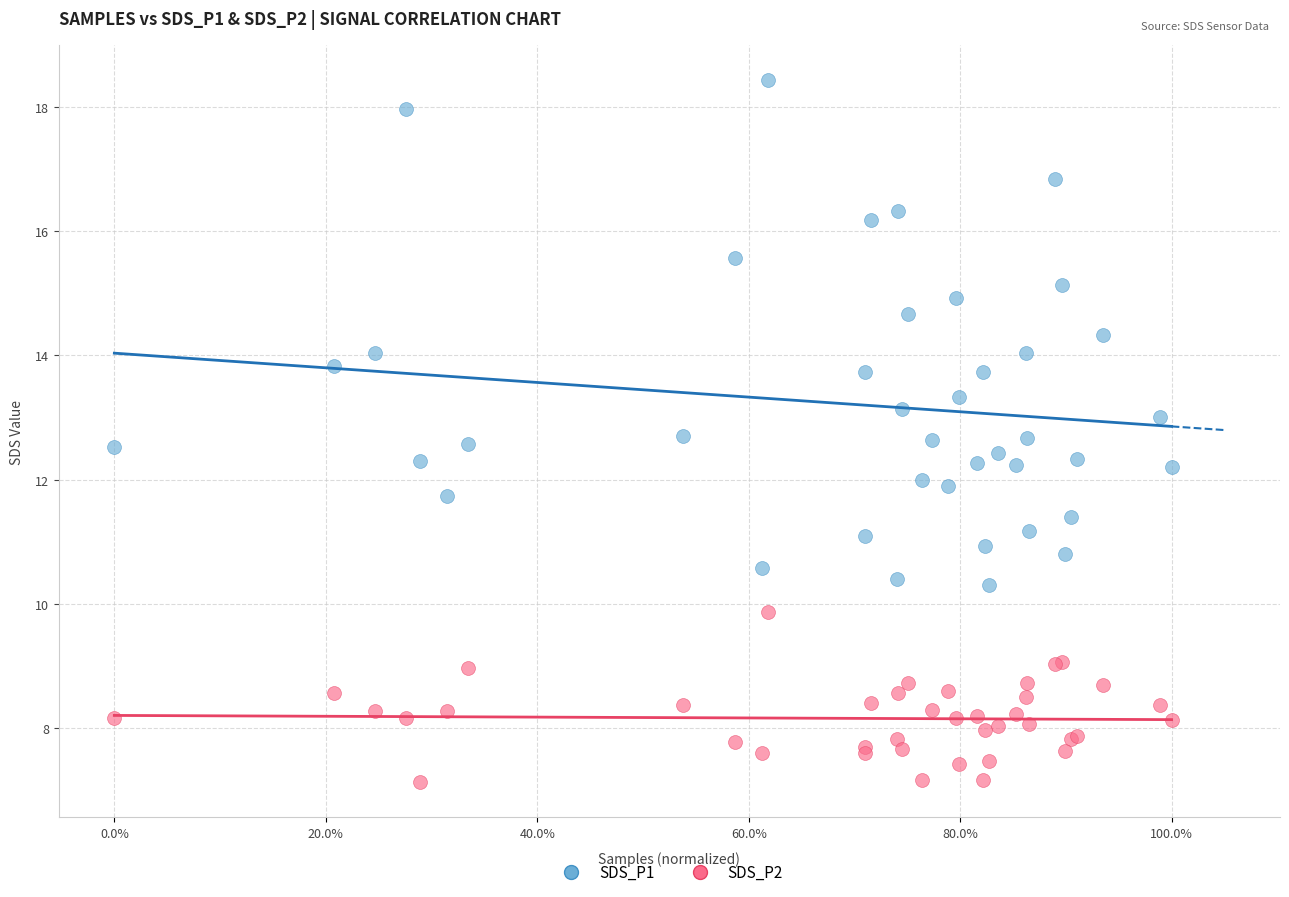

Which series contains the lowest Y value?

SDS_P2